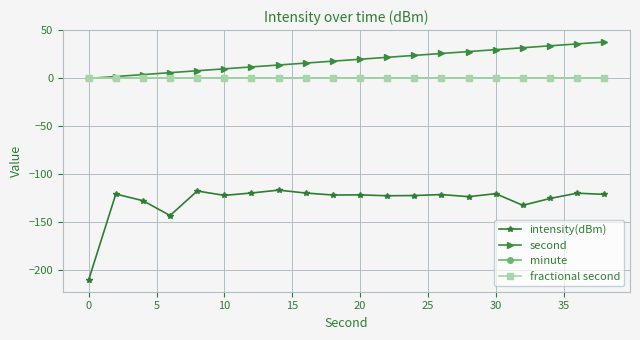

Is this an area chart (filled region under the line)?

No